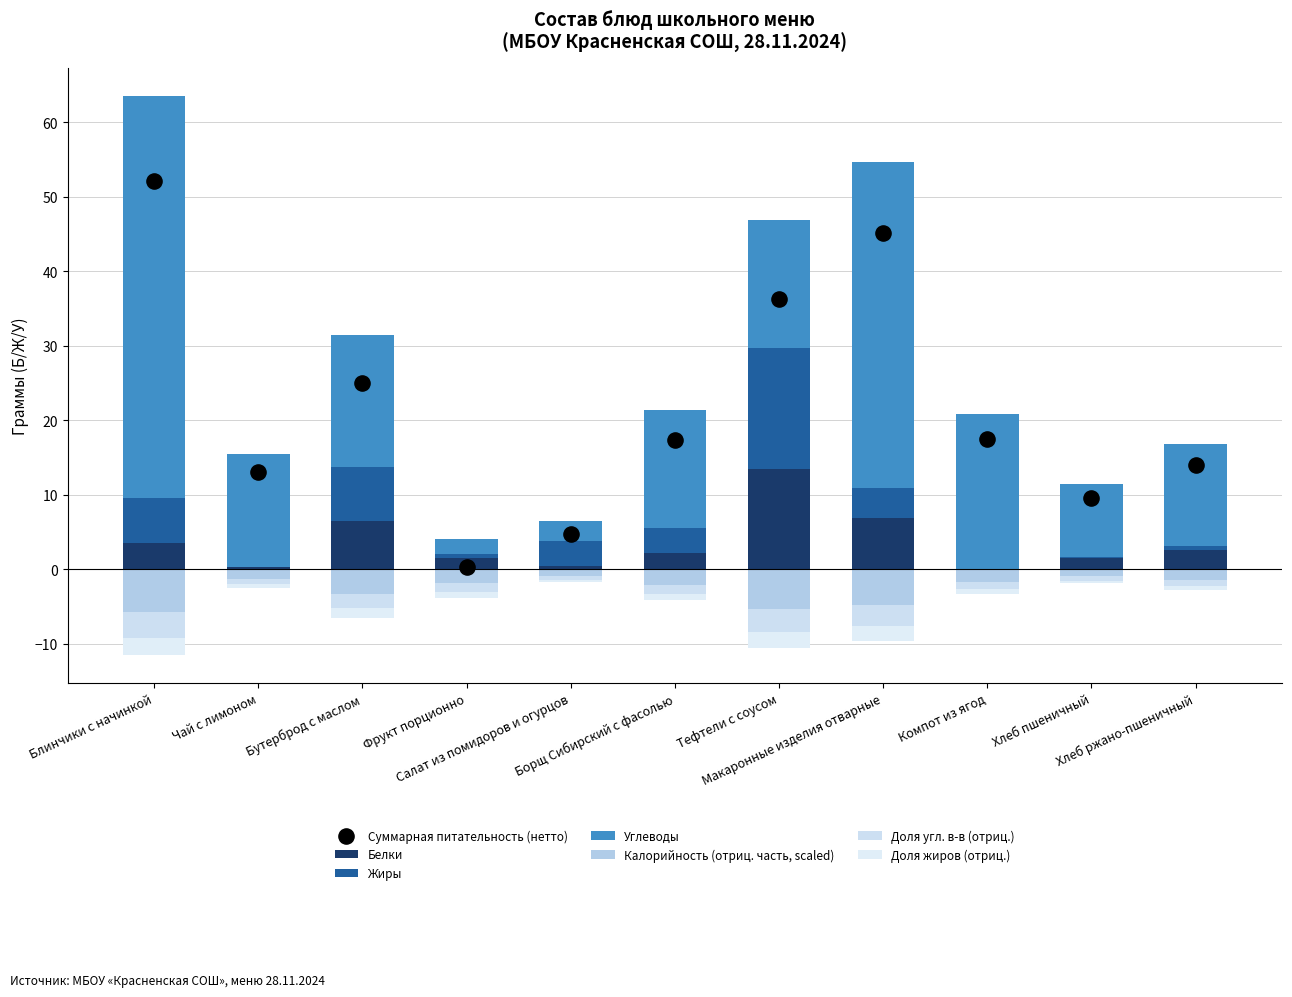

Which series has the widest spread of Y values?

Углеводы